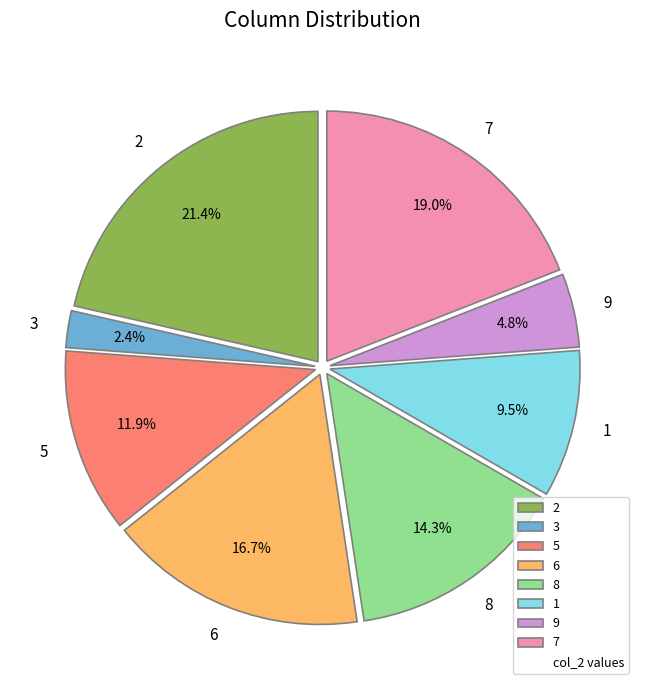

Is there any slice that represents more than half of the pie?

No